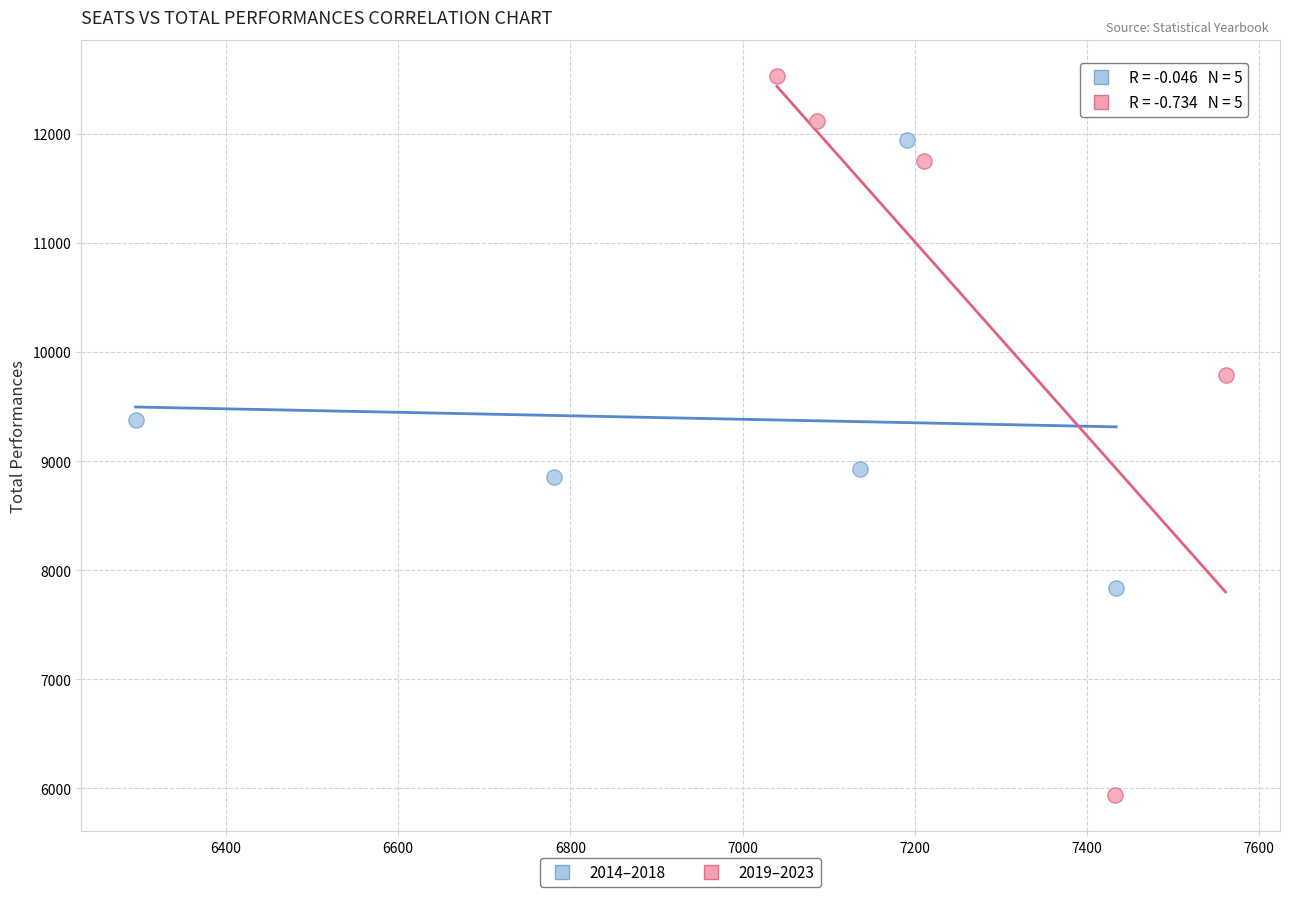

Which series reaches the minimum Y coordinate?

2019–2023